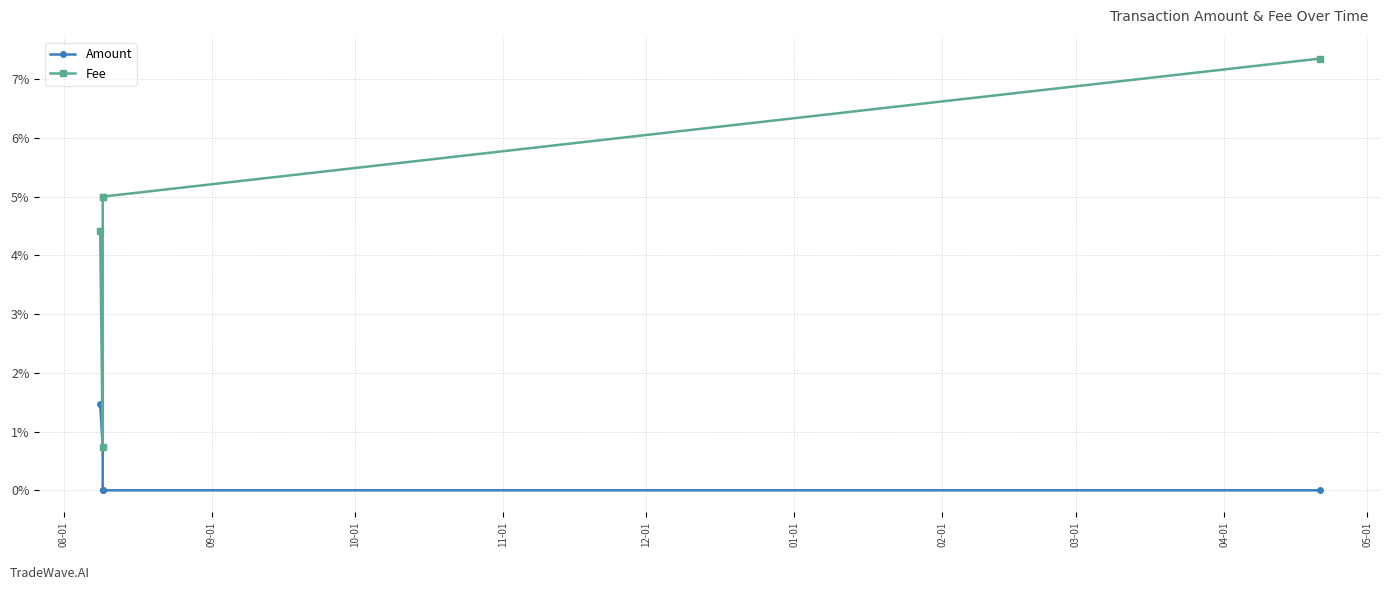

Reading left to right, what are all the values shown in this chart?

Amount: 0.0	0.0	0.0	0.0	0.0
Fee: 0.0	0.0	0.1	0.1	0.1